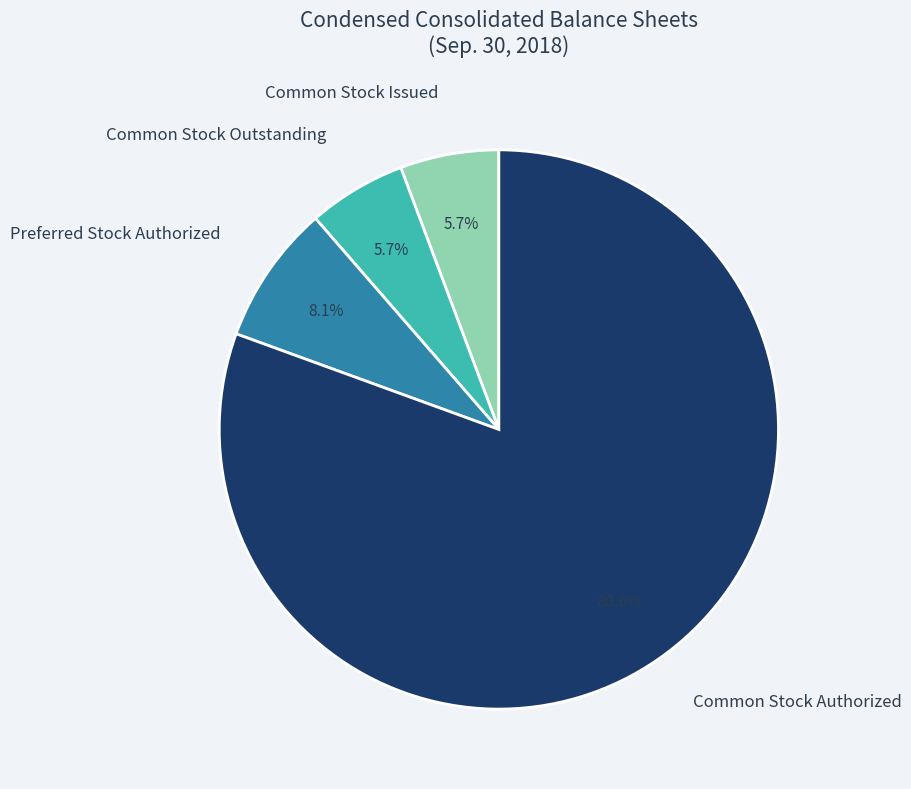

Approximately how many times larger is the value at Common Stock Outstanding compared to Common Stock Issued?

1.0